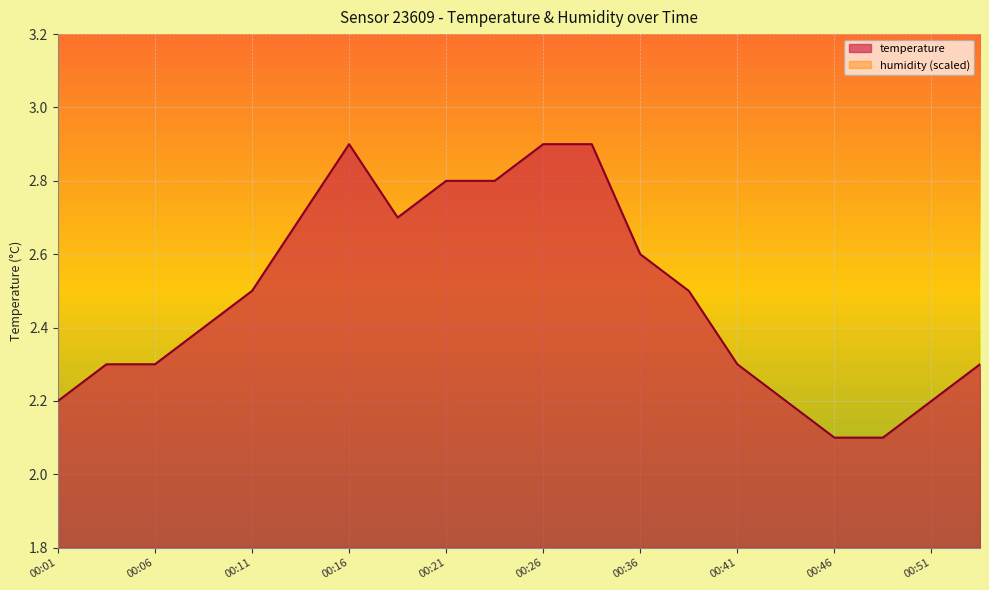

How many lines are shown in the chart?

1